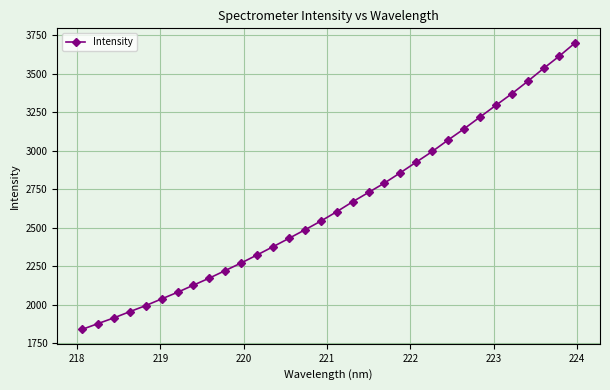

What is the greatest value displayed?

3701.5